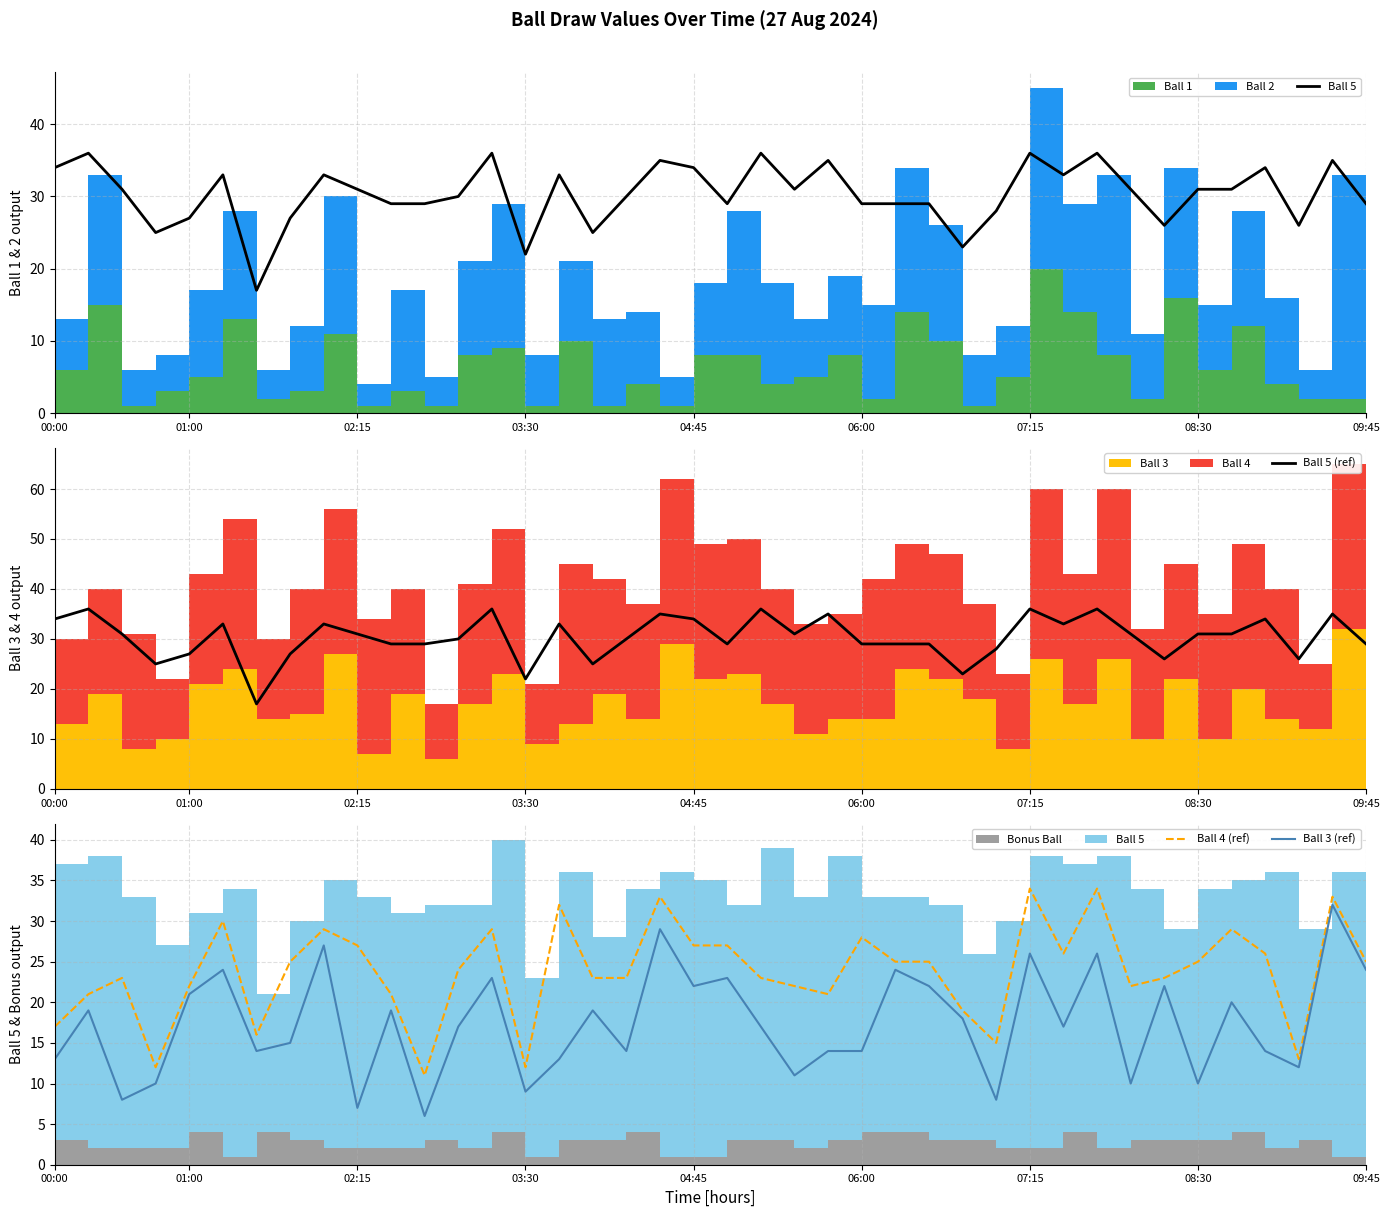

True or false: Ball 4 (ref) and Ball 3 (ref) cross at least once.

False